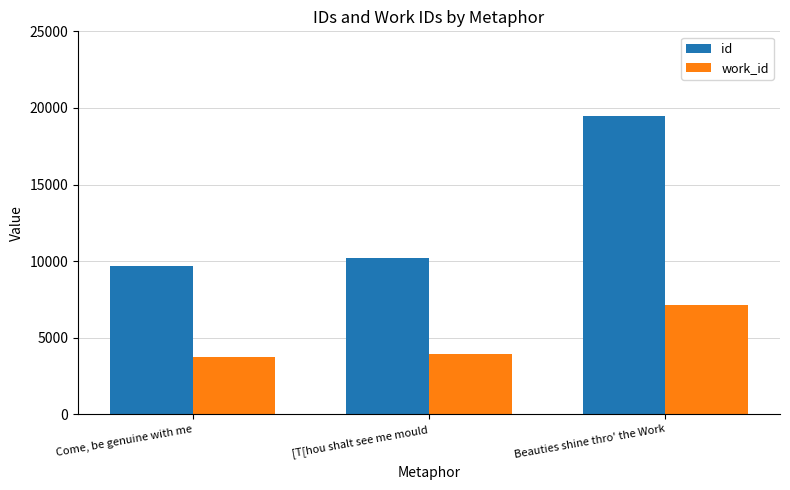

List the series in order of their peak value, highest first.

id, work_id